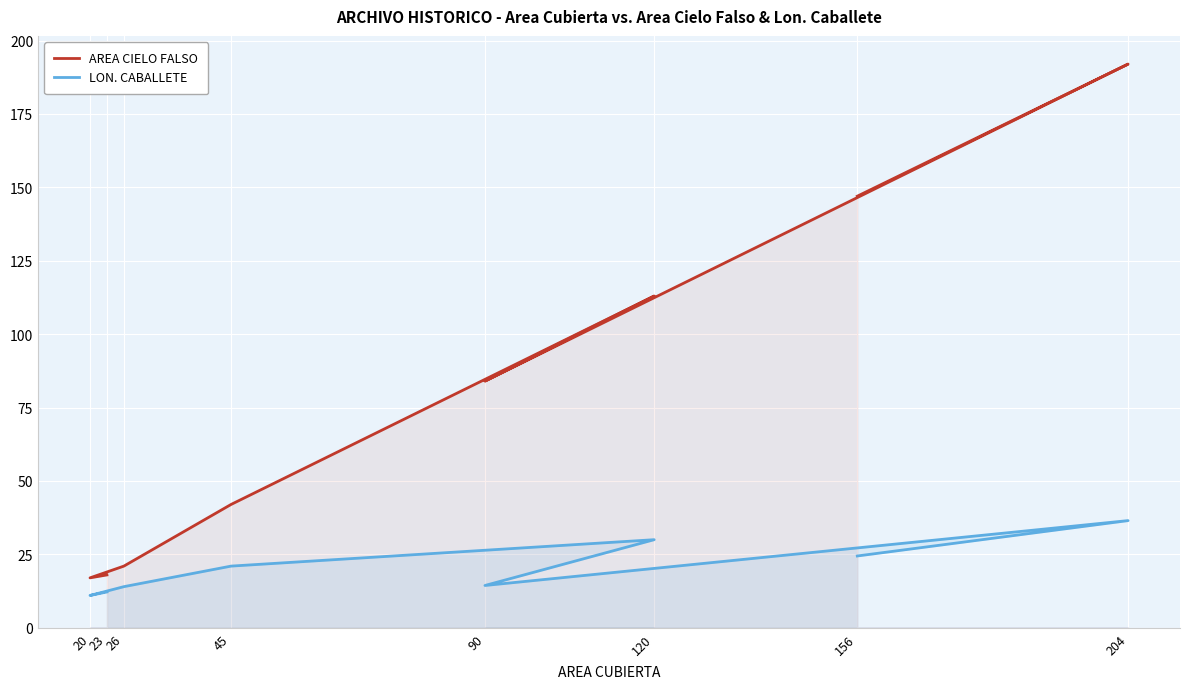

Between 90 and 204, which is larger?

204